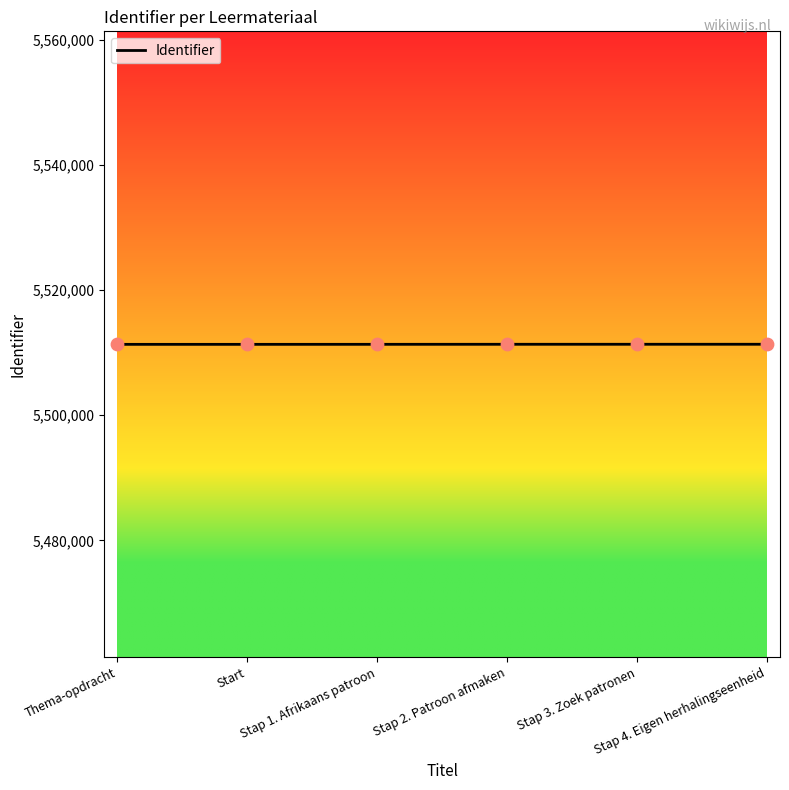

What is the change in value from Thema-opdracht to Stap 3. Zoek patronen?

+13